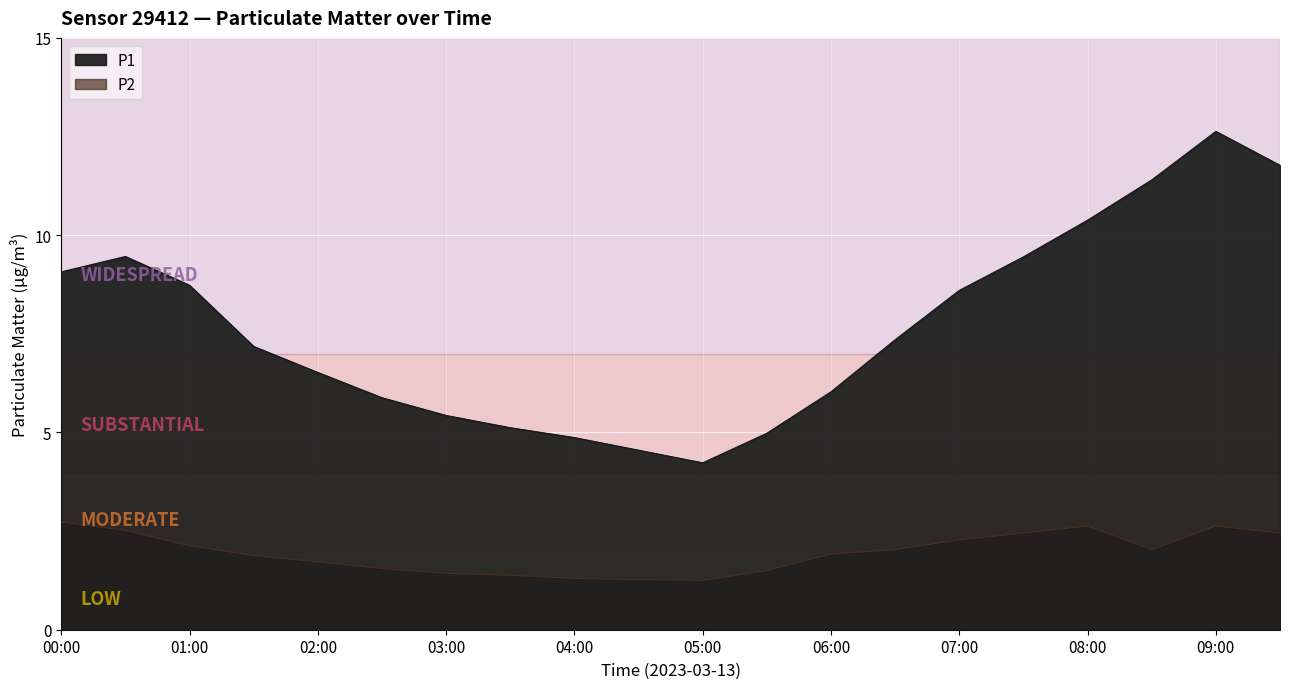

What is the label of the 1st point from the right?

09:30